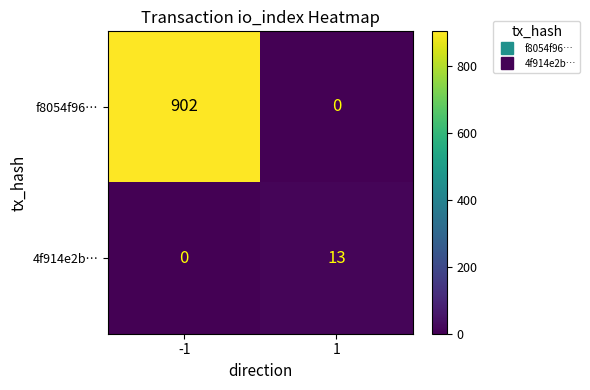

What is the highest value of the f8054f96… series?

902